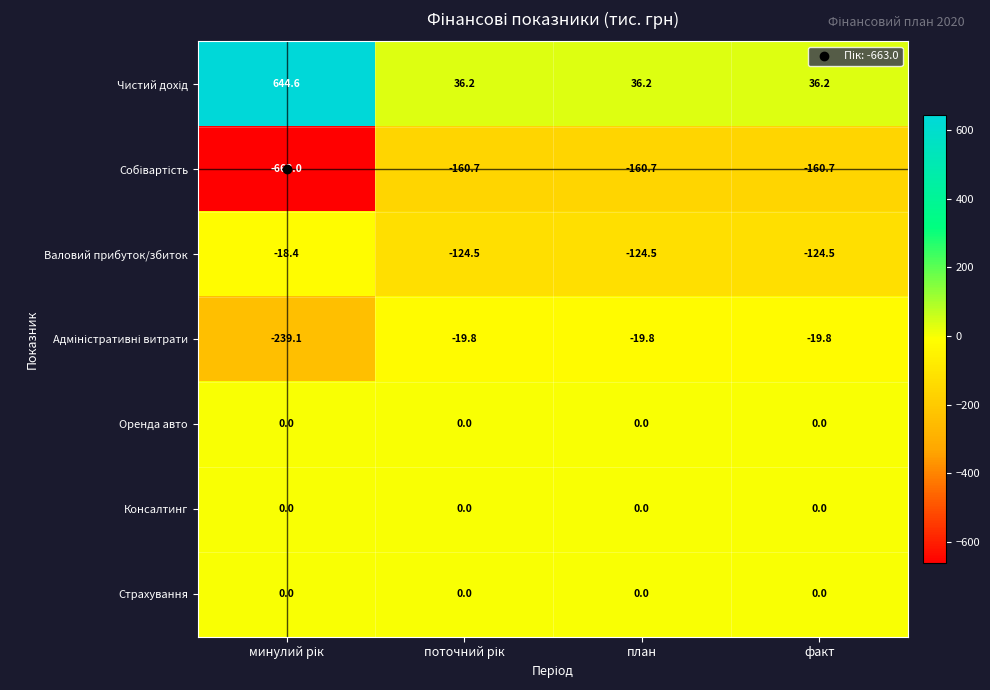

Is it true that Страхування equals 0.0 at план?

True